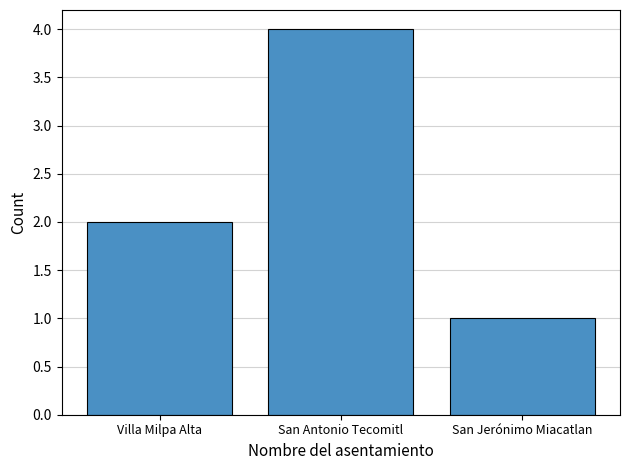

What is the change in value from San Antonio Tecomitl to San Jerónimo Miacatlan?

-3